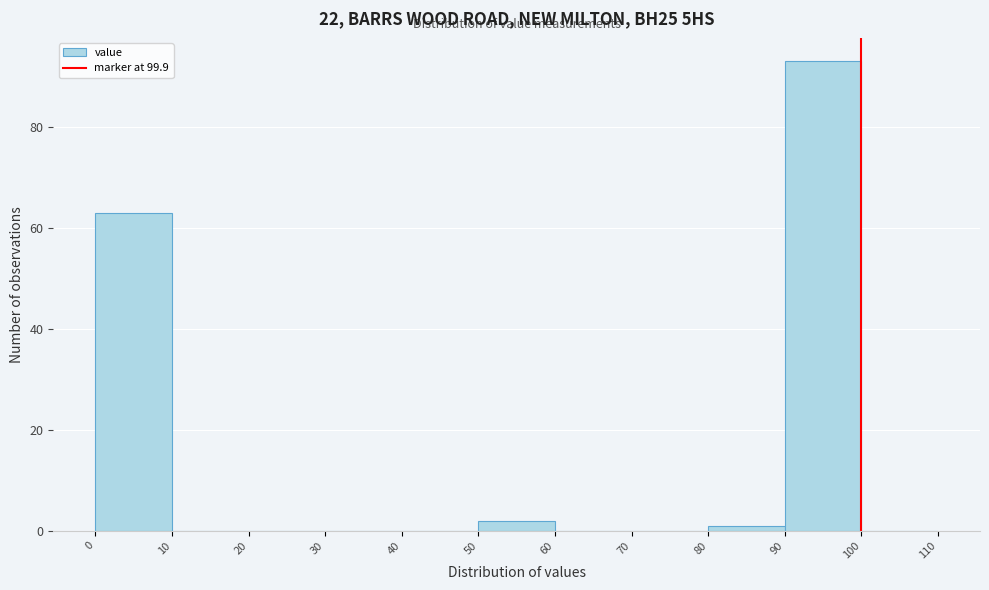

Reading left to right, transcribe this chart: for each bar, give the range it covers on the x-axis and its height. The values are not printed on the chart, so give them approximately, as read against the axis.

0 to 10: 64
10 to 20: 0
20 to 30: 0
30 to 40: 0
40 to 50: 0
50 to 60: 2
60 to 70: 0
70 to 80: 0
80 to 90: under 2
90 to 100: 94
100 to 110: 0